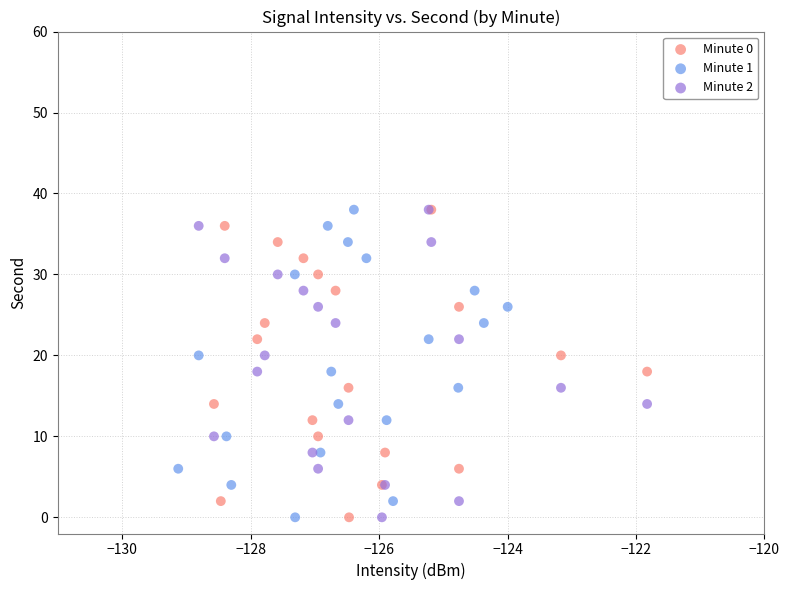

What are all the series names shown in the legend?

Minute 0, Minute 1, Minute 2